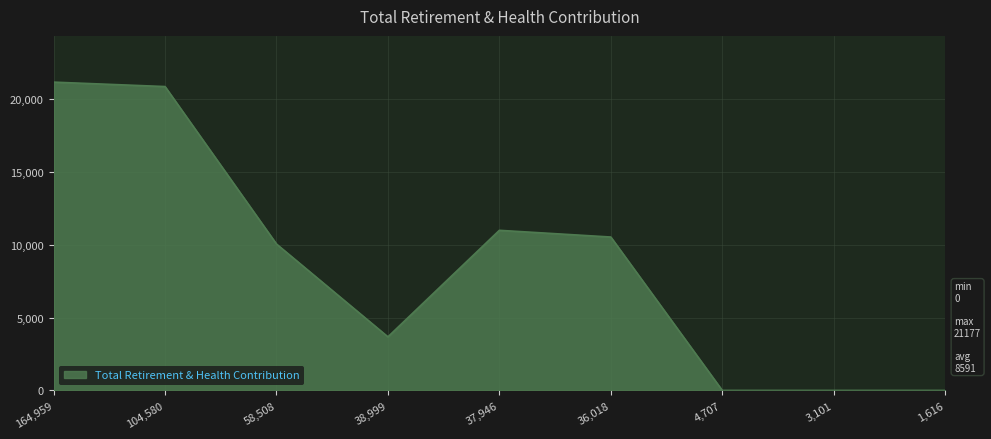

What is the maximum value shown in the chart?

21177